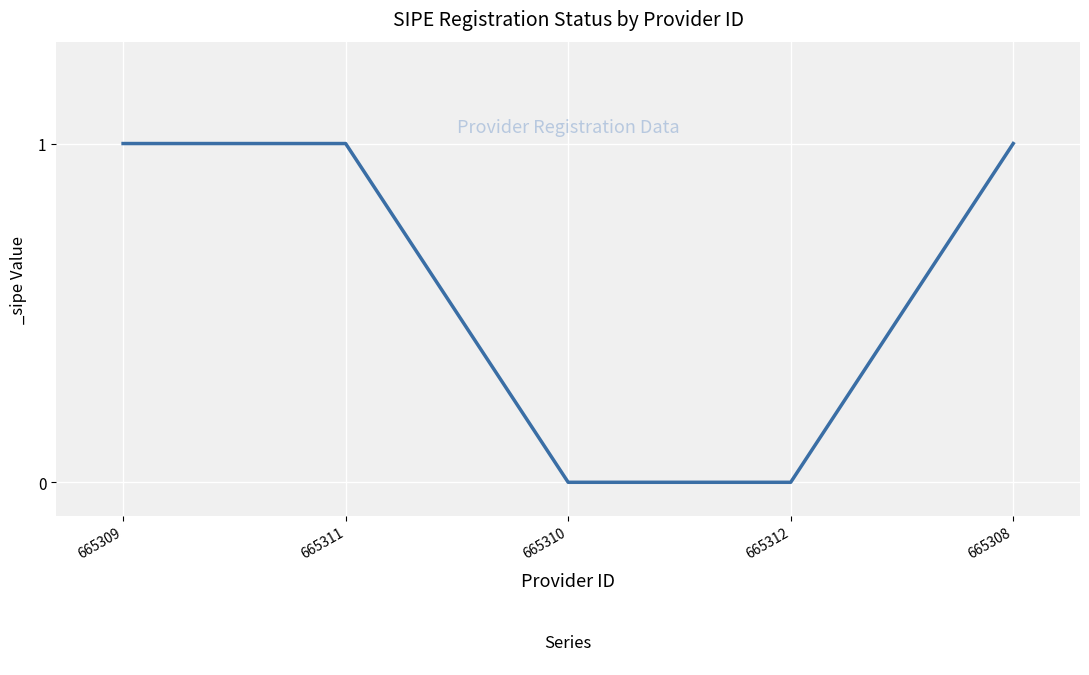

Is it true that the value at 665309 is 1?

True